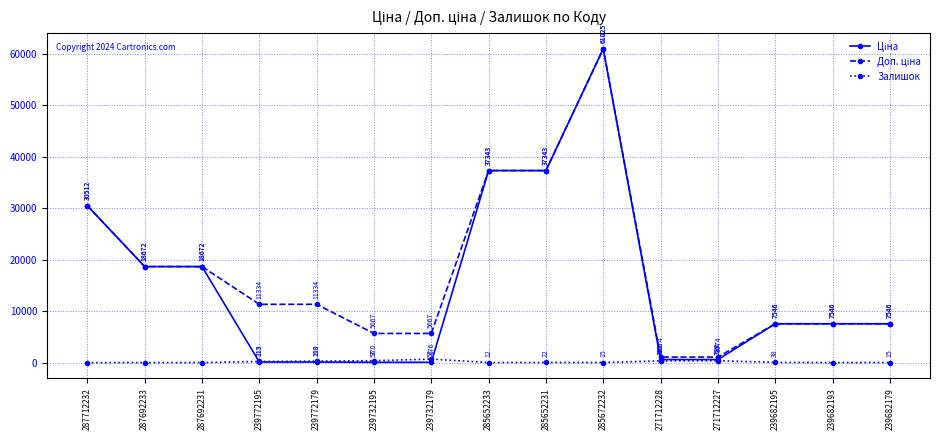

The value of Залишок at 285652231 is 22.0. True or false?

True